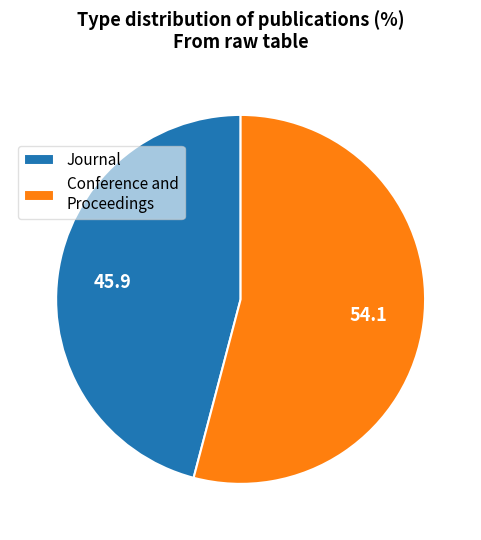

Which slice is the largest?

Conference and Proceedings